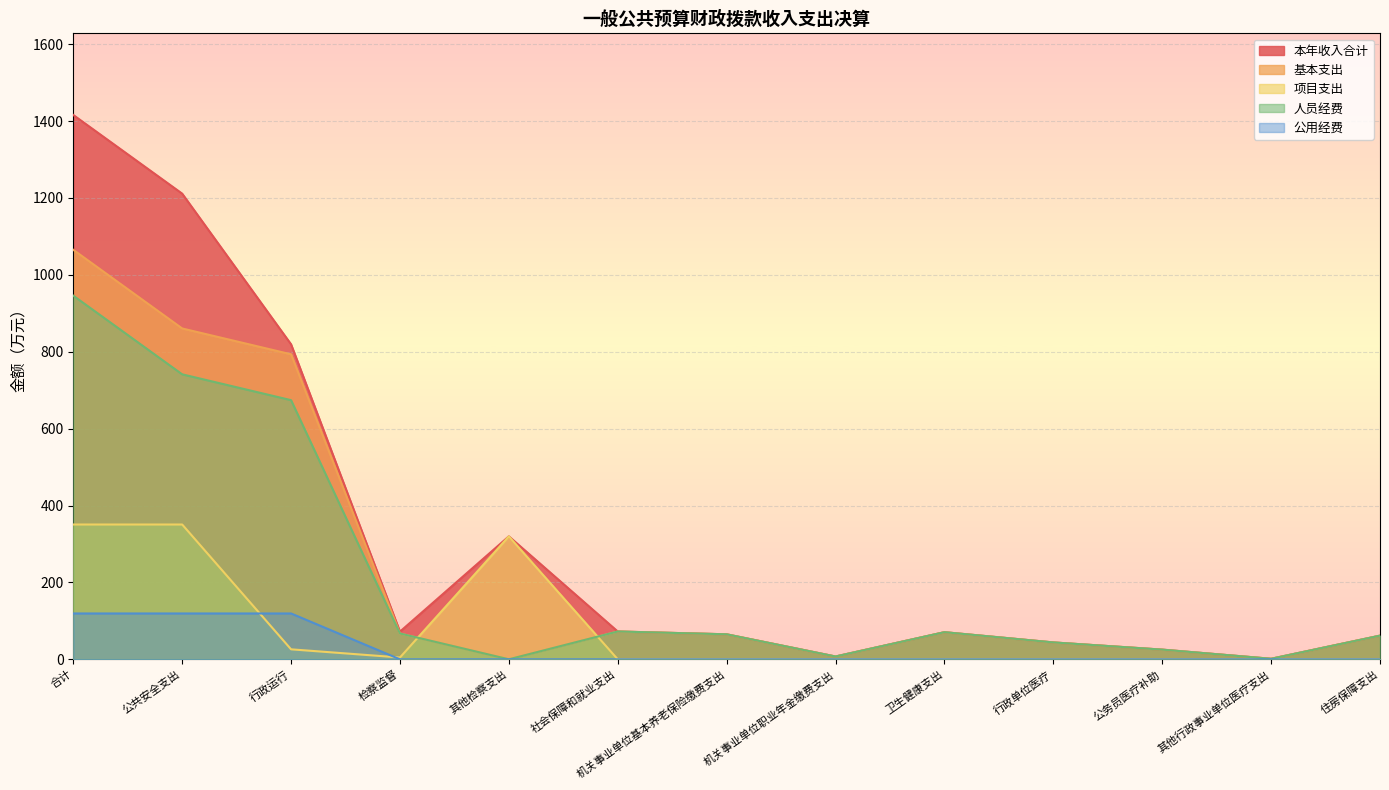

At which category does the chart reach its peak across all series?

合计